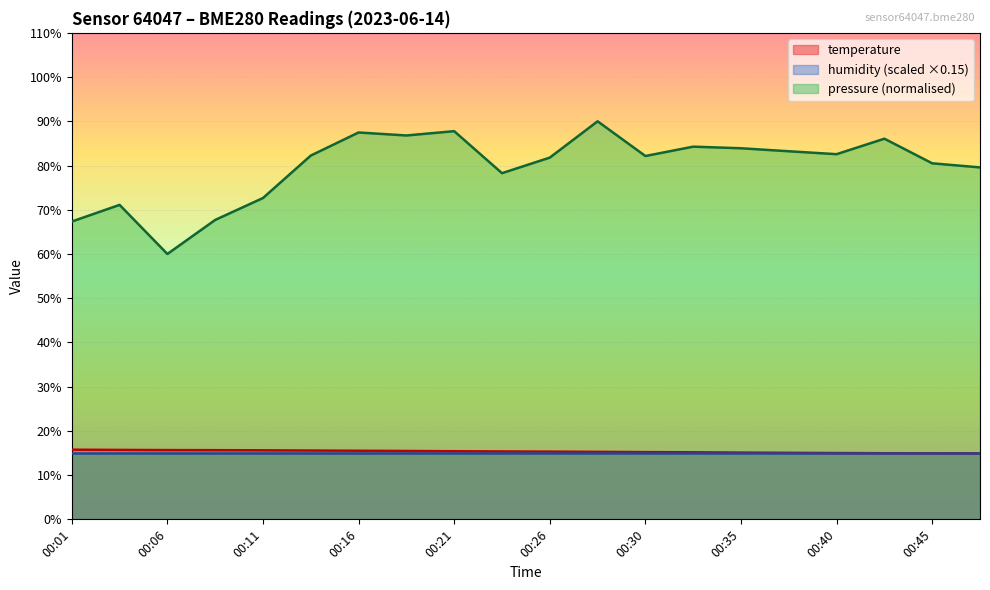

True or false: pressure_norm and temperature cross at least once.

False